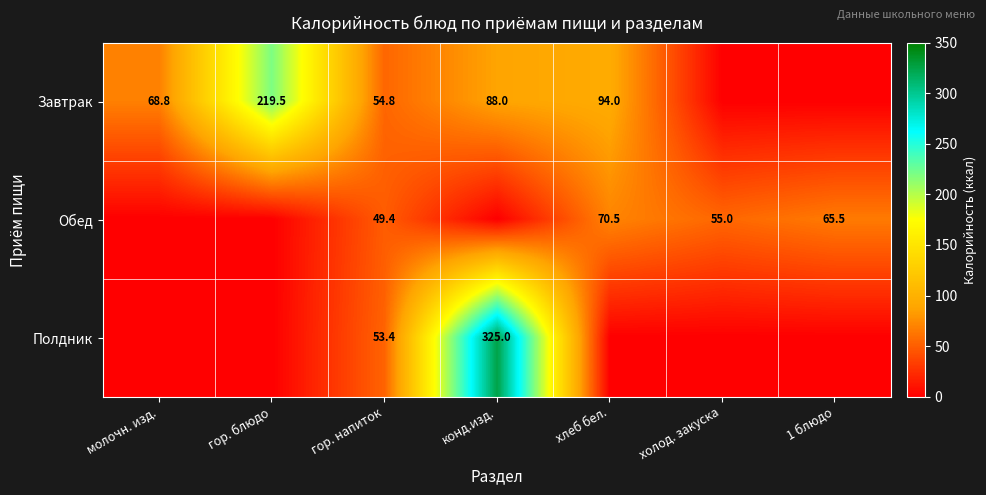

The value of Завтрак at хлеб бел. is 58.2. True or false?

False